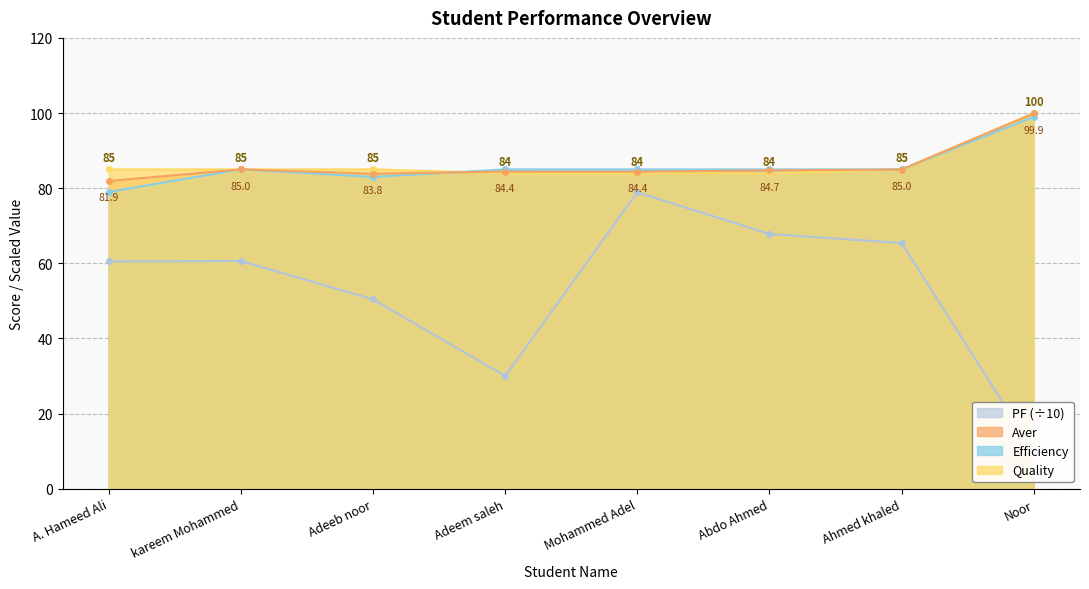

Which series ends up on top after the final intersection of Aver and Efficiency?

Aver